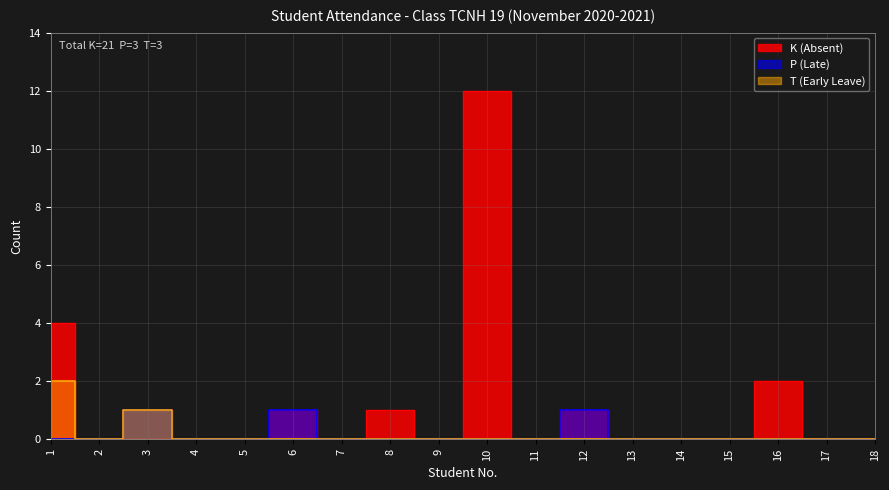

Is this an area chart (filled region under the line)?

No